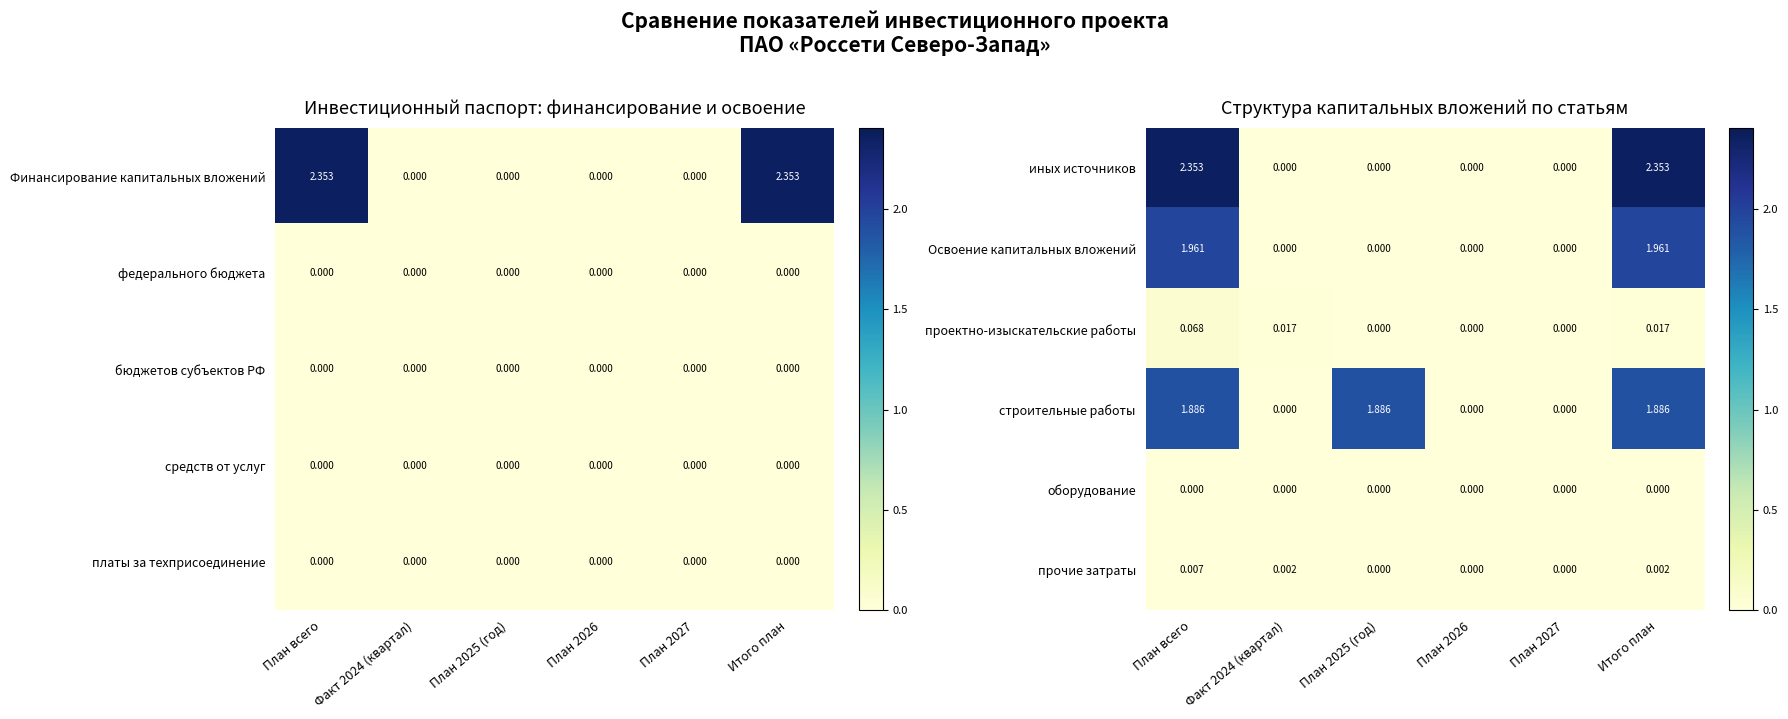

How many values in иных источников are above zero?

2